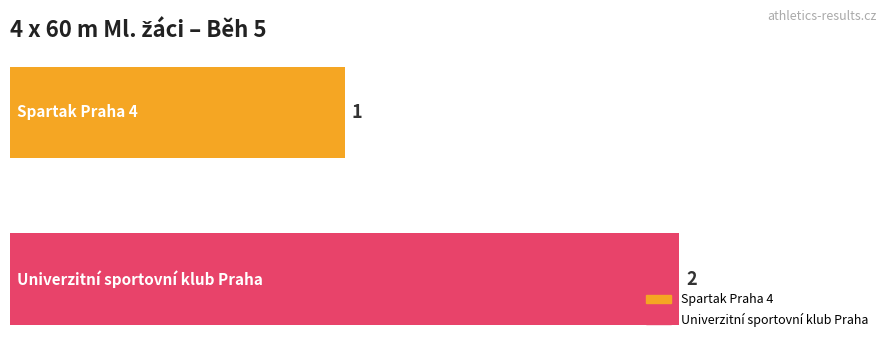

What is the sum of all values?

3